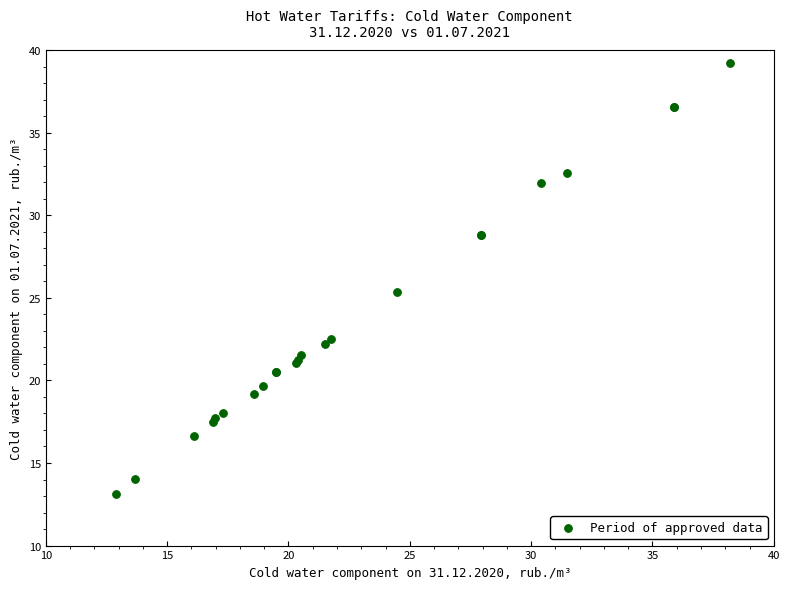

What Y value in the scatter plot is closest to 26?

25.4